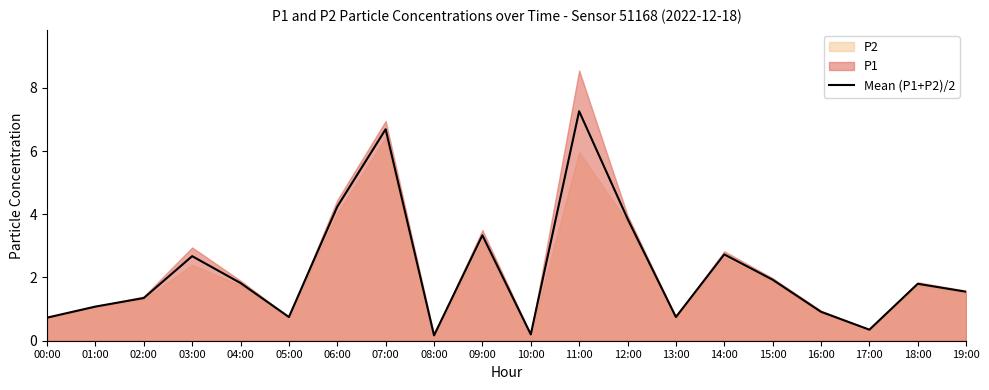

Which label corresponds to the smallest value in the chart?

08:00